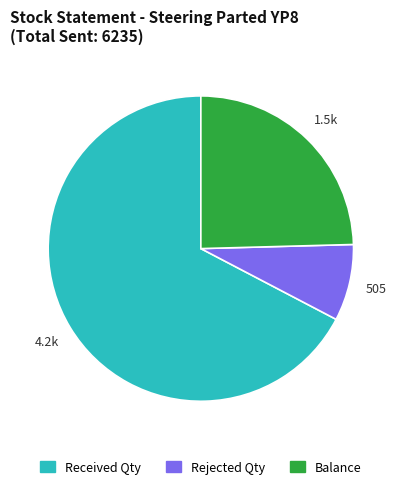

Which category has the smallest portion of the pie?

Rejected Qty